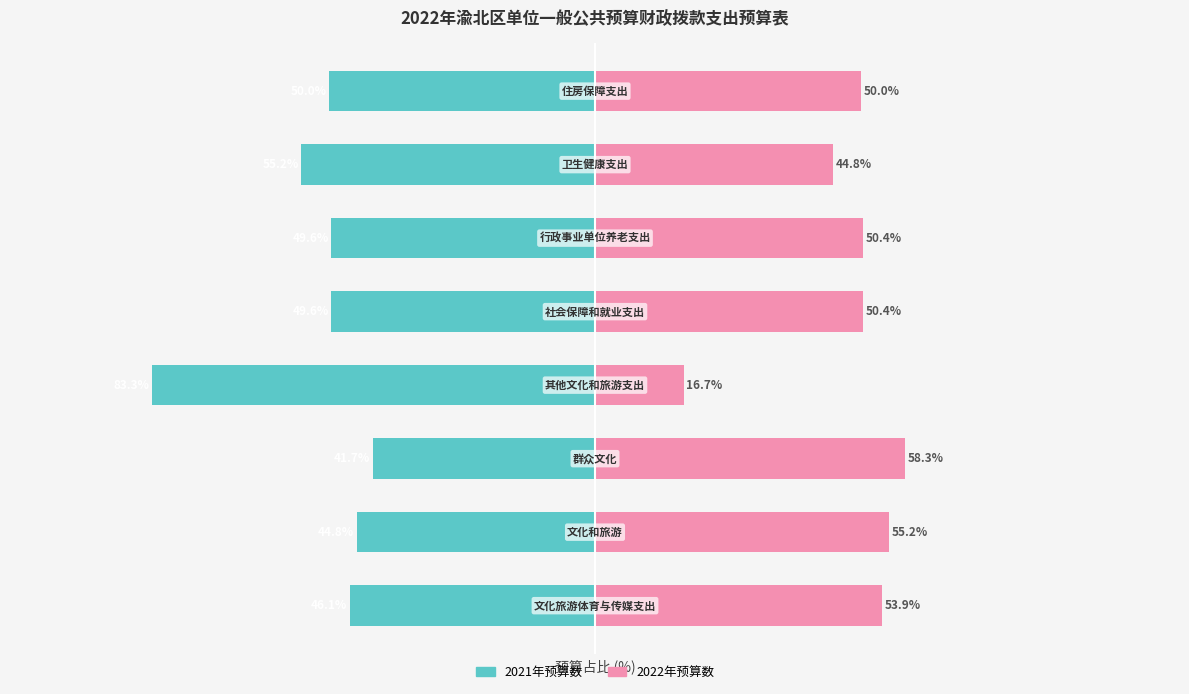

The 2021年预算数 series shows -55.2 at 6. True or false?

True